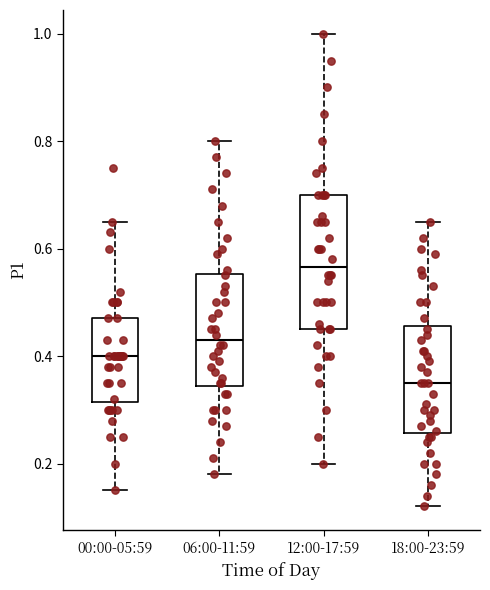

Which box's median line is the highest?

12:00-17:59